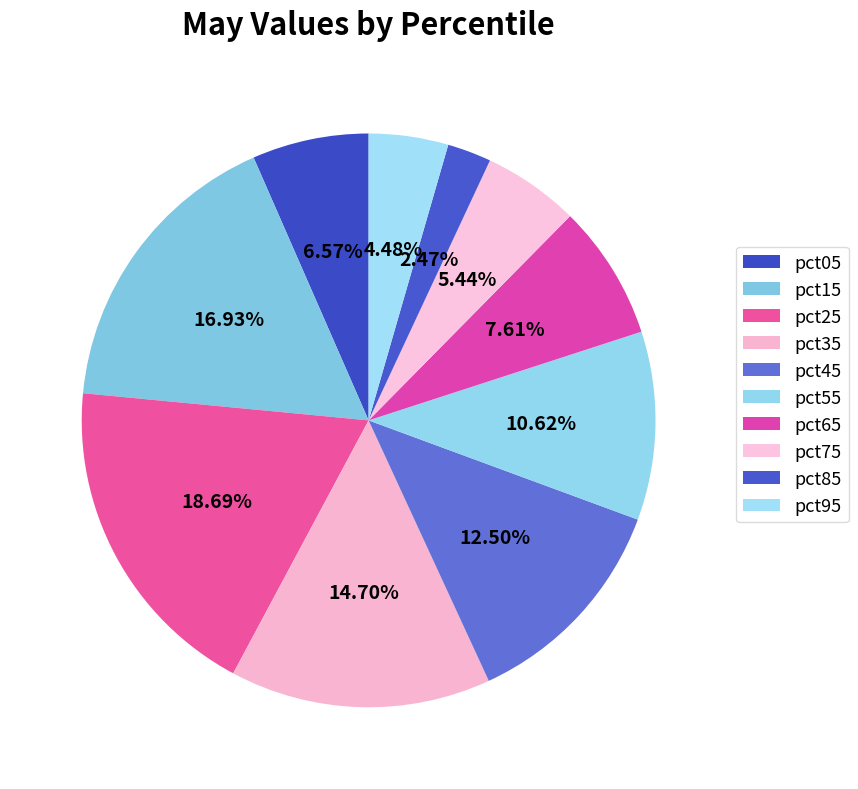

To the nearest percent, what portion does pct05 represent?

7%